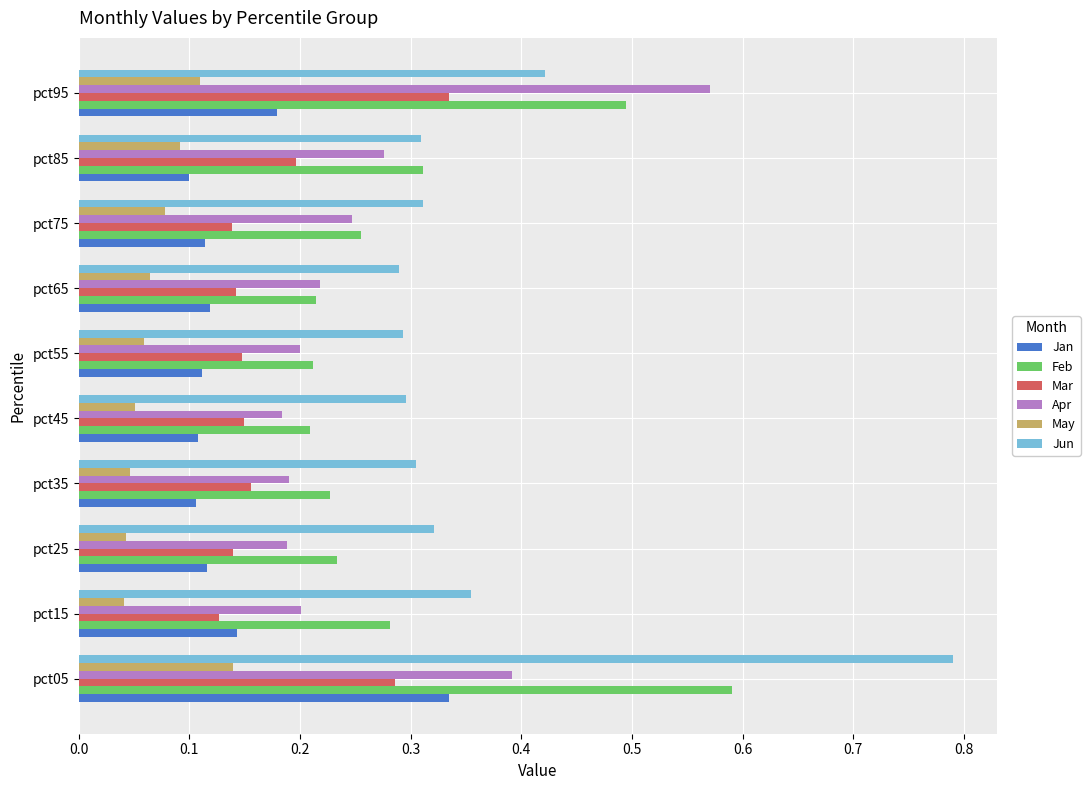

True or false: Jun has a value of 0.1 at pct65.

False